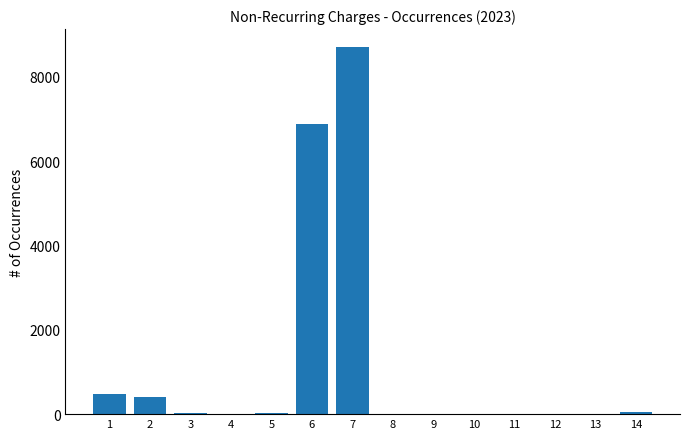

Is it true that the value at 11 is -3606?

False